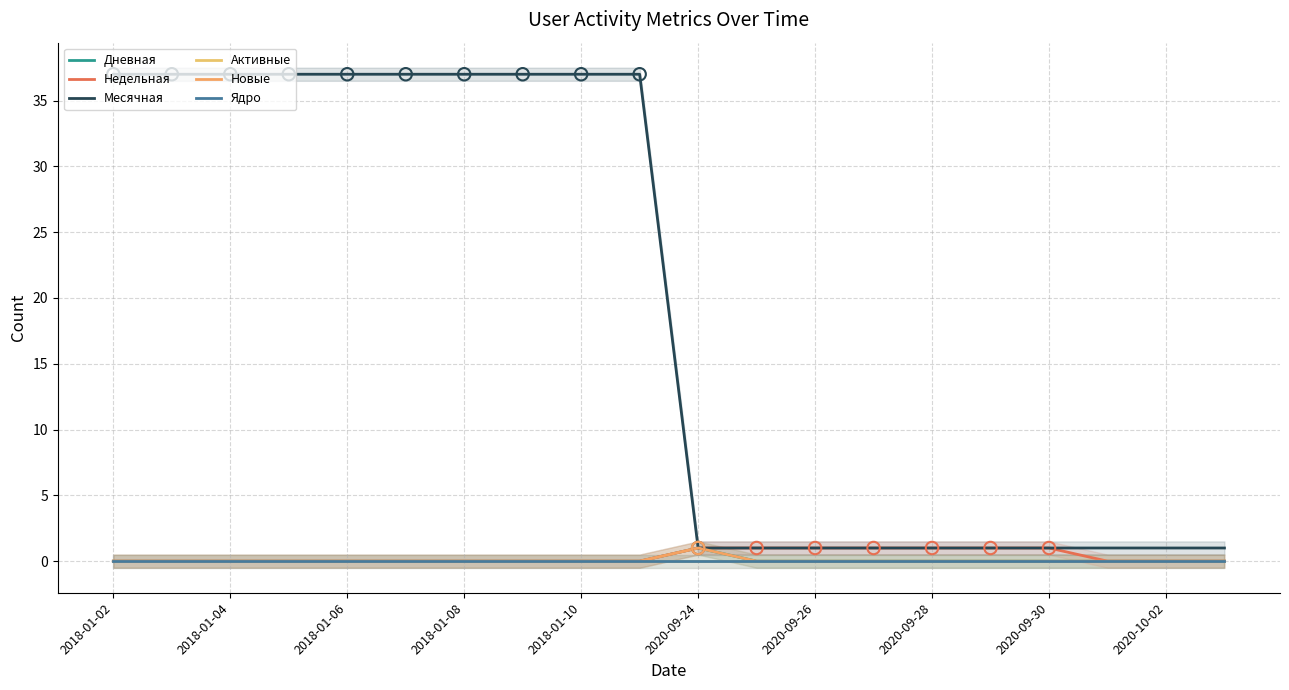

What is the total value across all series at 2020-09-27?

2